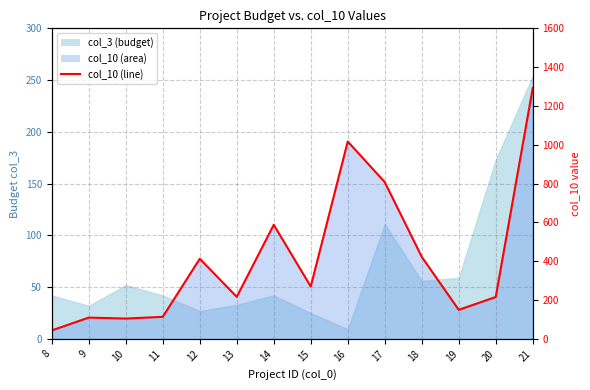

List the labels in order of value, largest first.

21, 16, 17, 14, 18, 12, 15, 13, 20, 19, 11, 9, 10, 8